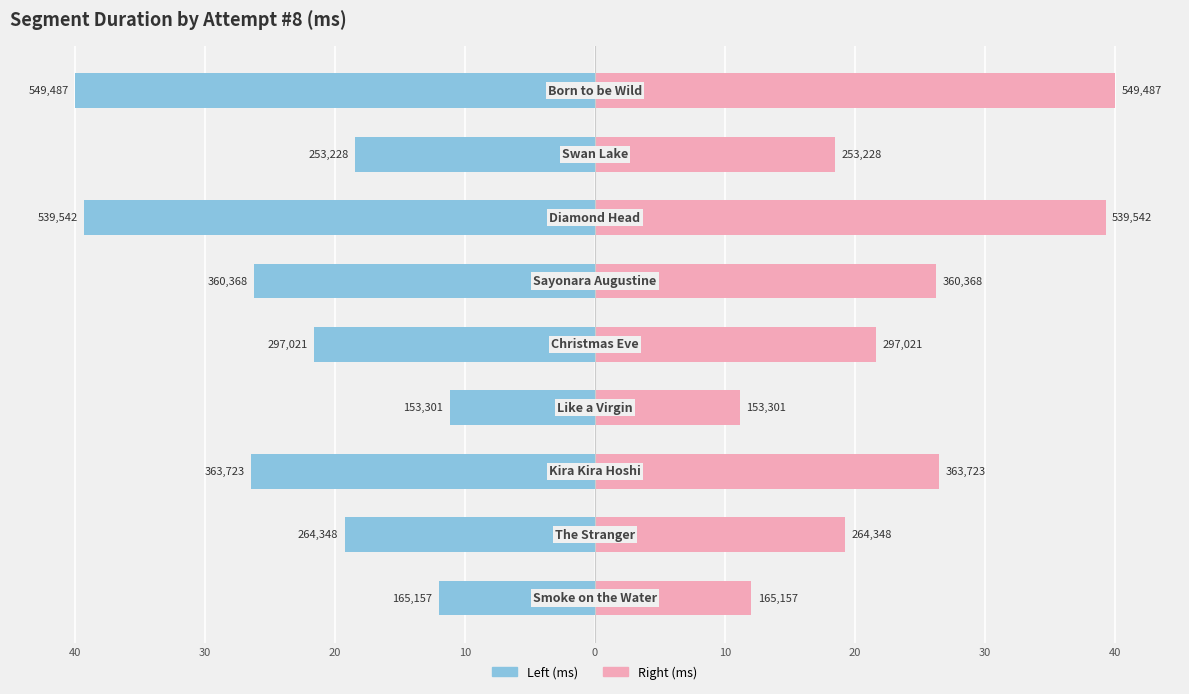

How many bars are there in total?

18